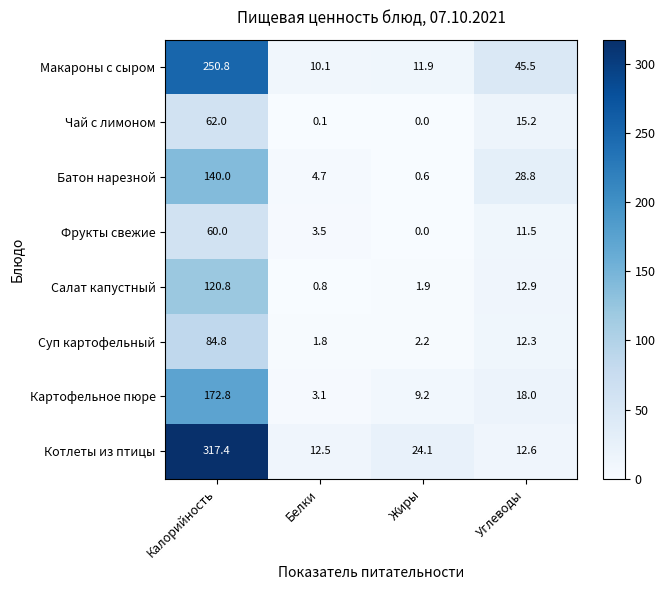

Rank the series at Углеводы from highest to lowest value.

Макароны с сыром, Батон нарезной, Картофельное пюре, Чай с лимоном, Салат капустный, Котлеты из птицы, Суп картофельный, Фрукты свежие